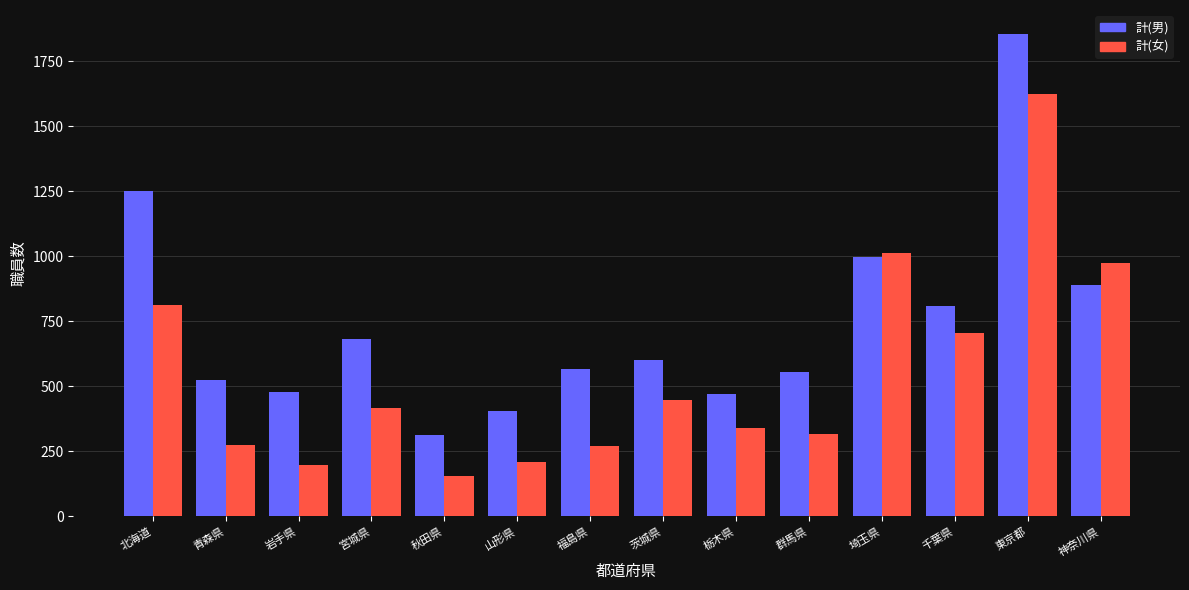

How many bars are there in total?

28